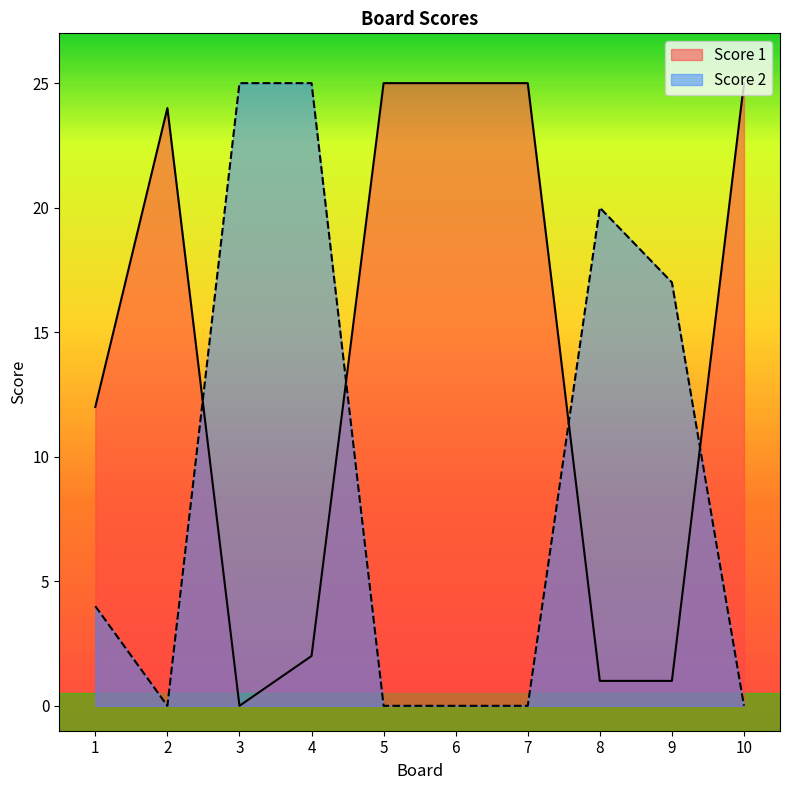

True or false: Score 1 and Score 2 intersect in this chart.

True